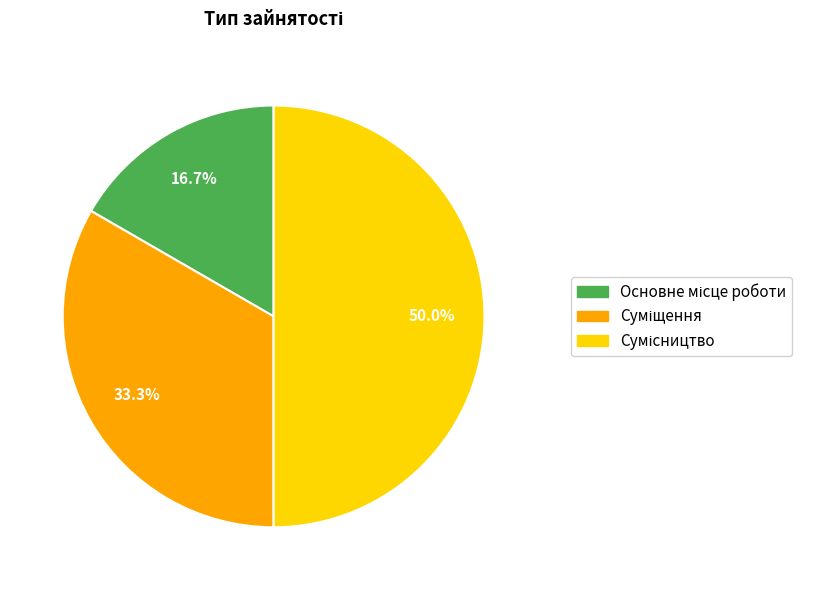

How many segments does this pie chart have?

3